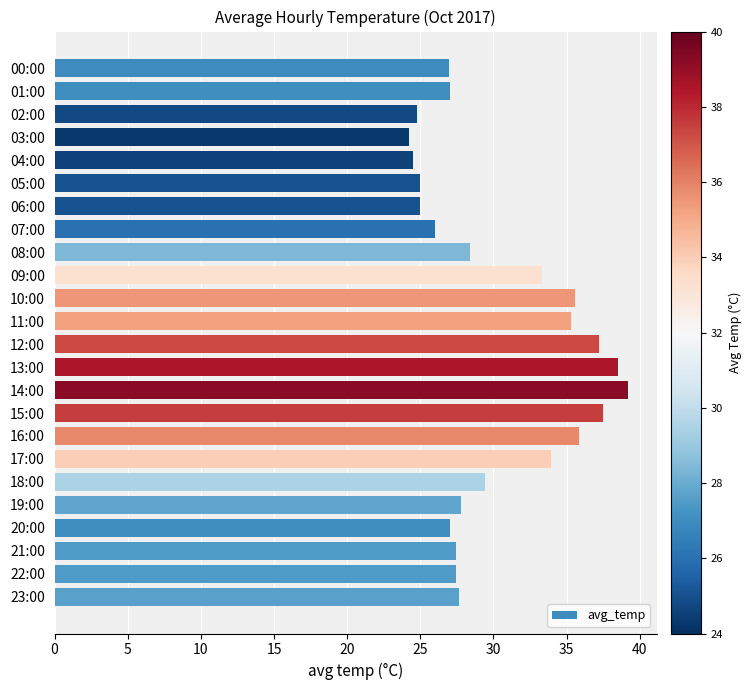

True or false: the data shows 24.8 at 02:00.

True